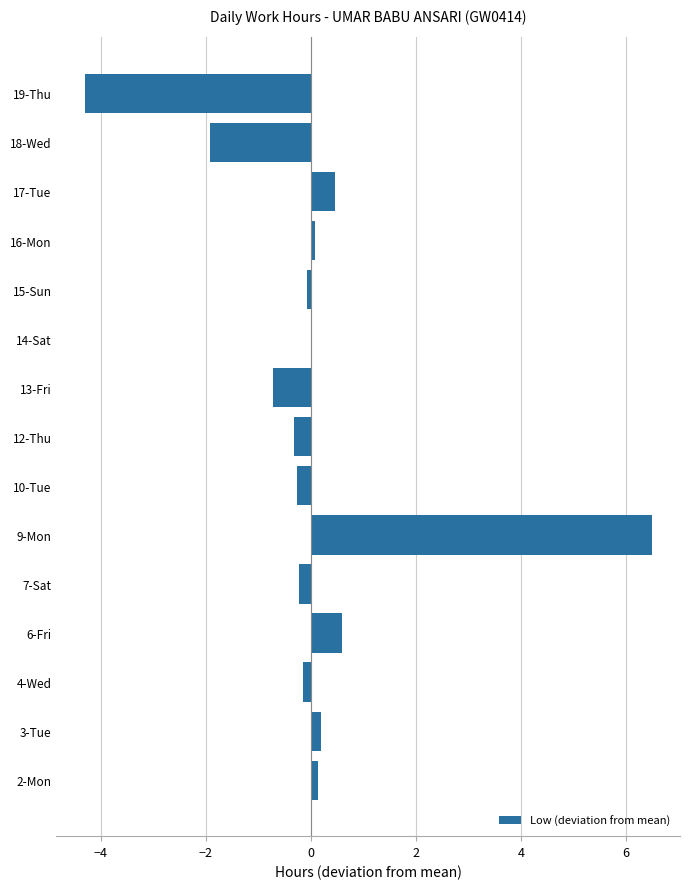

Are the bars horizontal?

Yes